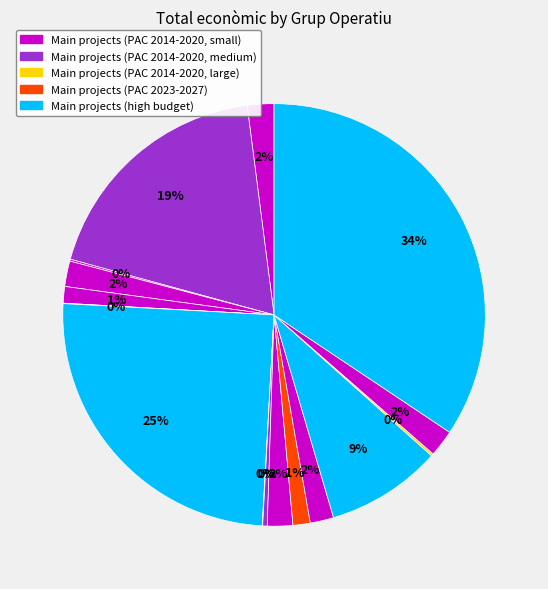

Rank the categories by value from lowest to highest.

METEOLIVE, INNOTUBEX, EVNA, Reducció pèrdues, GOIAEX, INNOVA AGUACATE, VARROAFORM, SENSOLIVE OIL, FITOSCEREZO, FIGES, E-Local HUB, VITINNAT, BIOCORK, GESVAC 4.0, OPTAGUA, SENSOLIVE-OIL